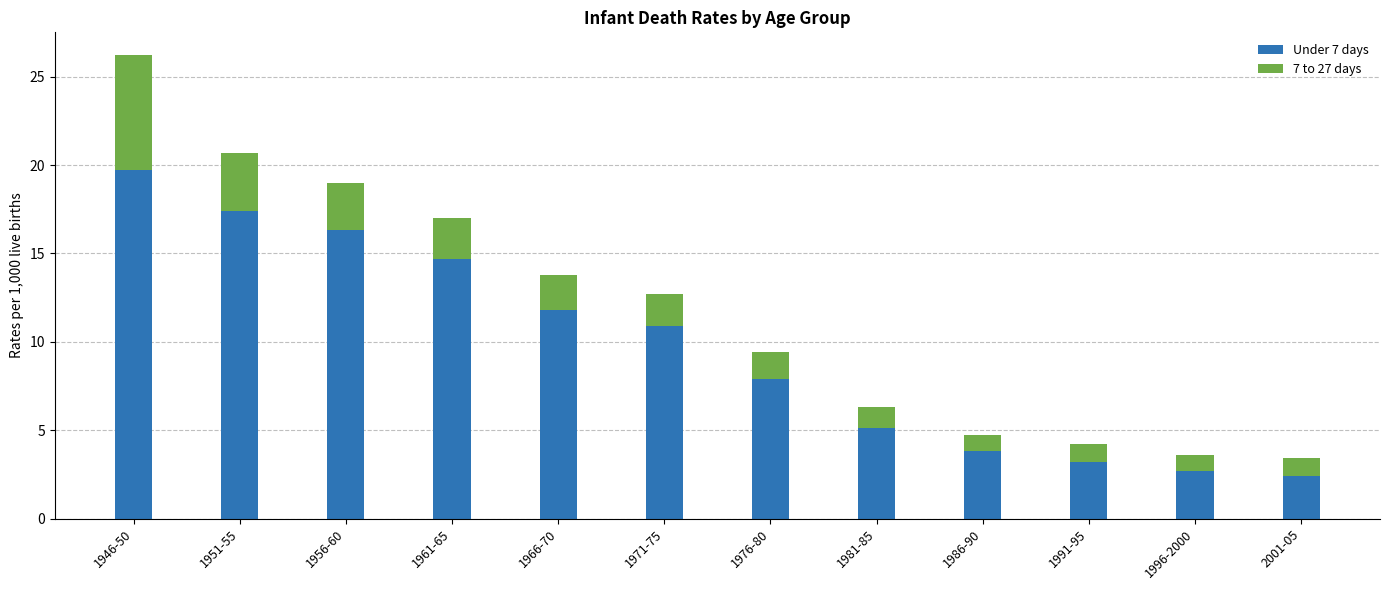

Which category has the highest value in the Under 7 days series?

1946-50